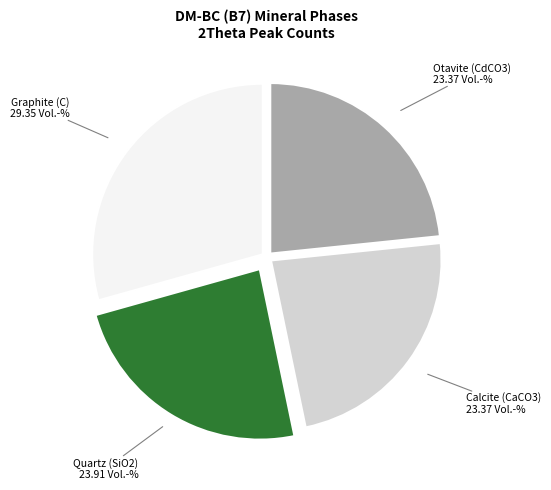

Is there any slice that represents more than half of the pie?

No